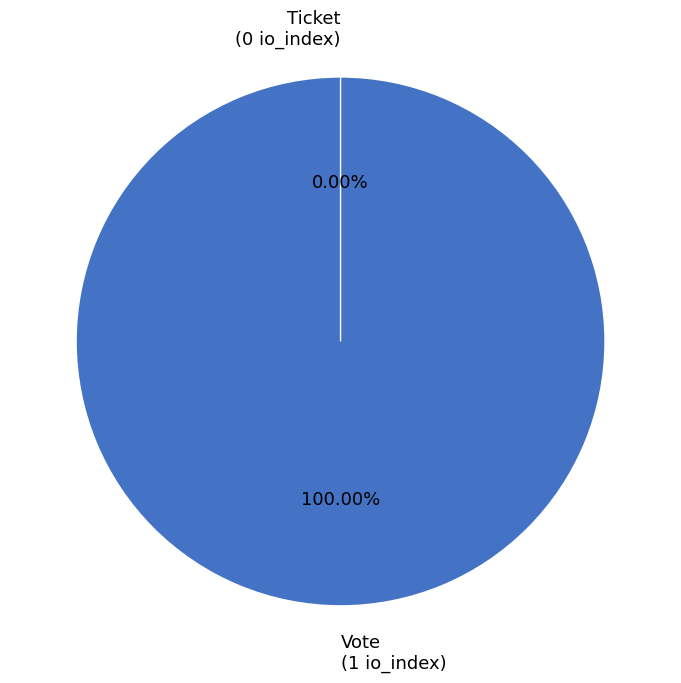

Between Ticket and Vote, which is larger?

Vote